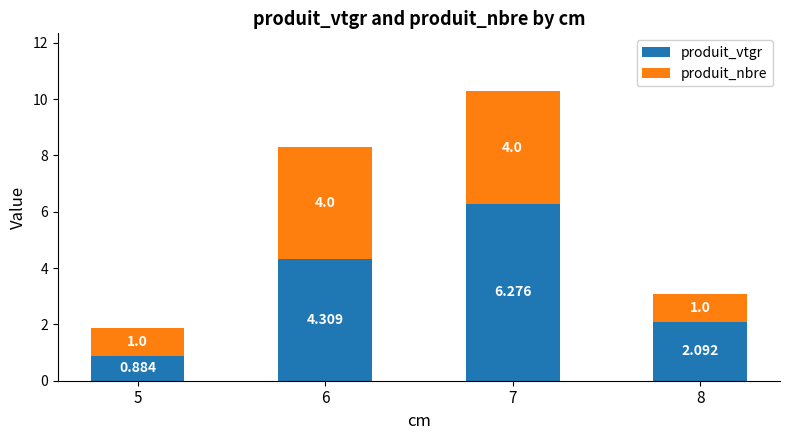

What are all the series names shown in the legend?

produit_vtgr, produit_nbre